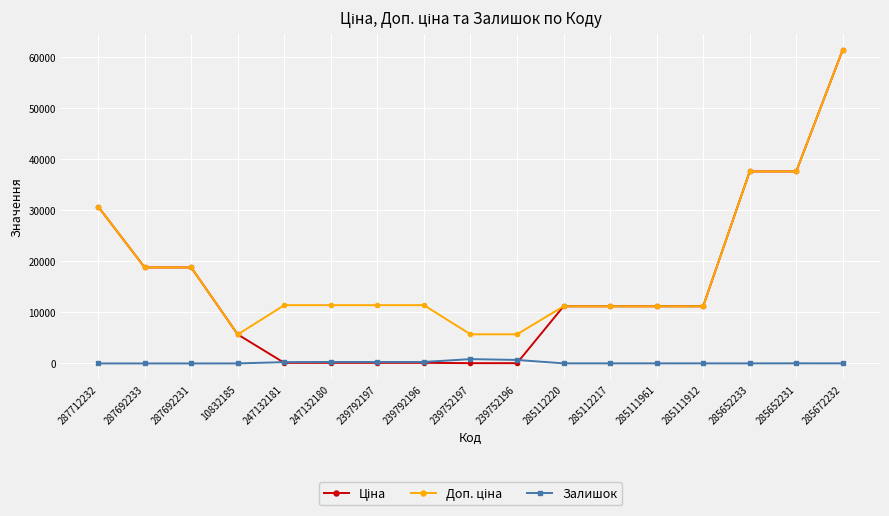

What is the difference between the highest and lowest values at 287712232?

30717.1